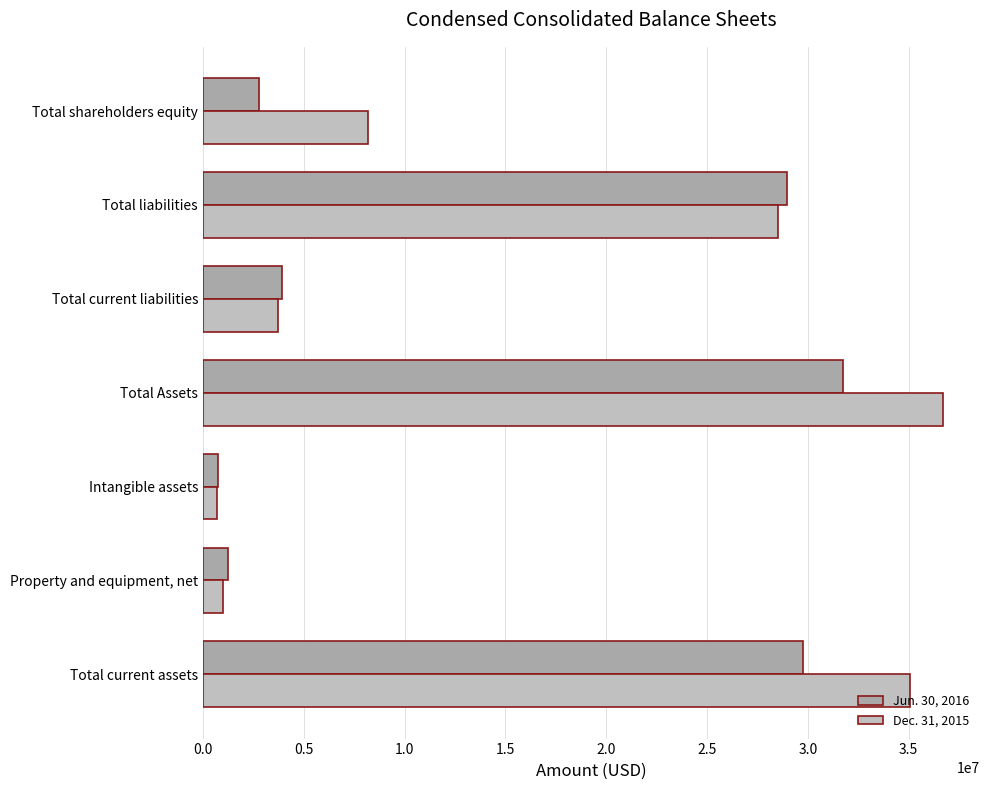

What is the difference between the second highest and minimum values in the Dec. 31, 2015 series?

34373292